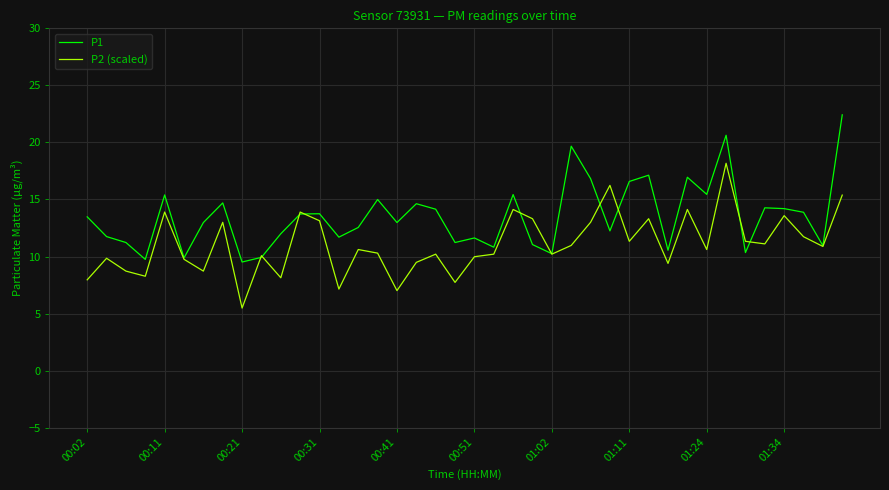

Which series has the largest total across all categories?

P1